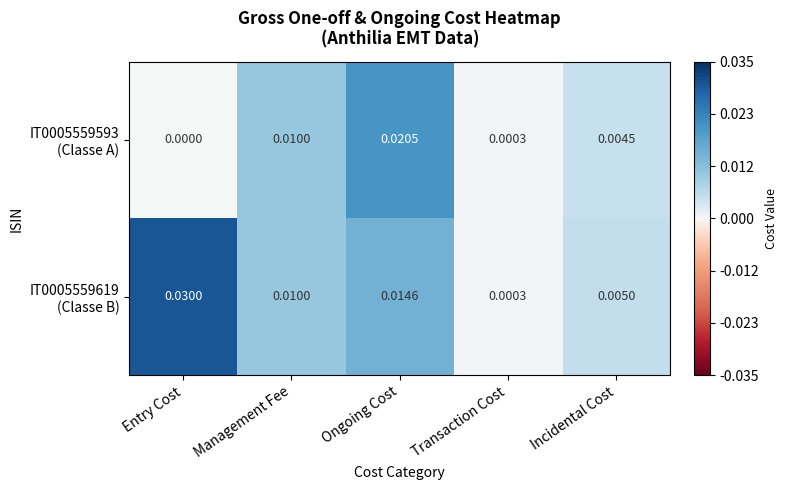

How many positive values does the IT0005559593 (Classe A) series have?

4